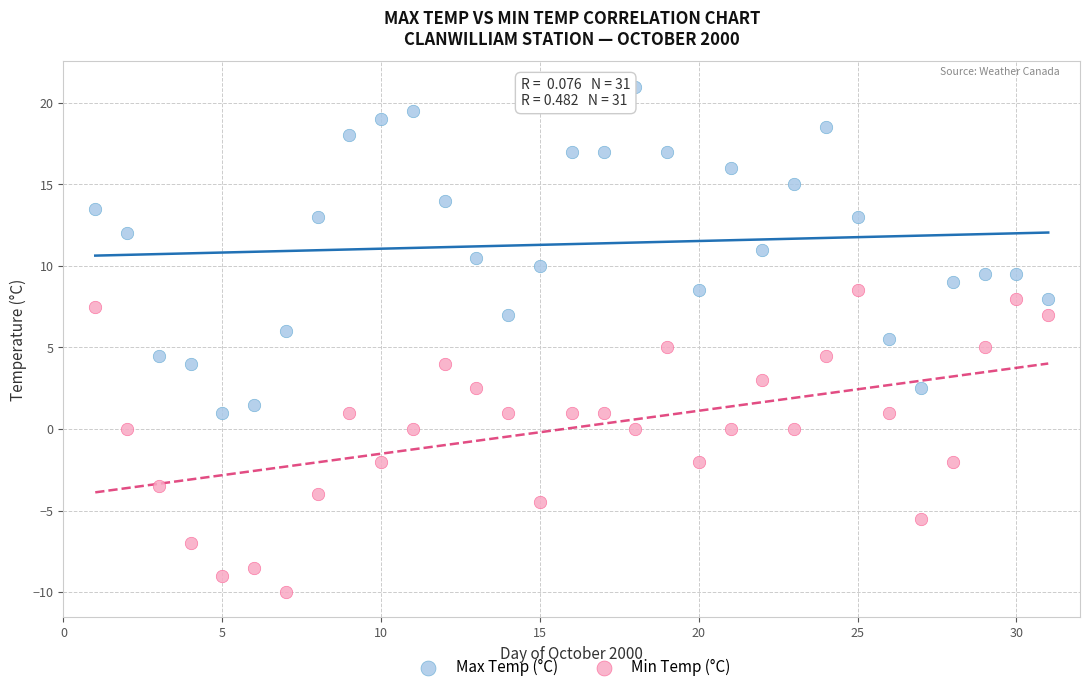

Which series contains the highest Y value?

Max Temp (°C)